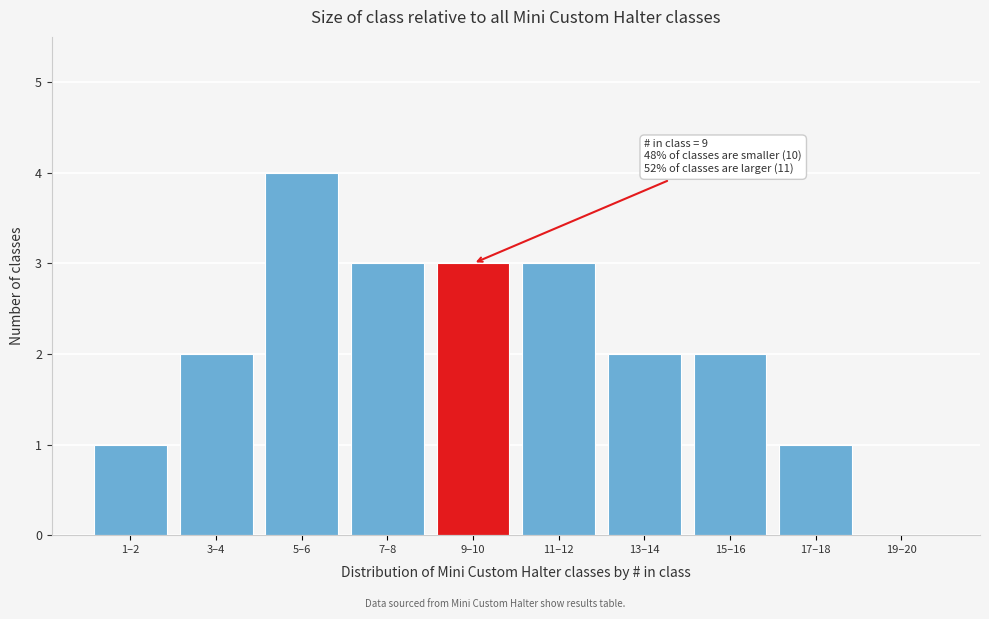

Reading right to left, transcribe all the data shown in this chart.

19–20=0	17–18=1	15–16=2	13–14=2	11–12=3	9–10=3	7–8=3	5–6=4	3–4=2	1–2=1